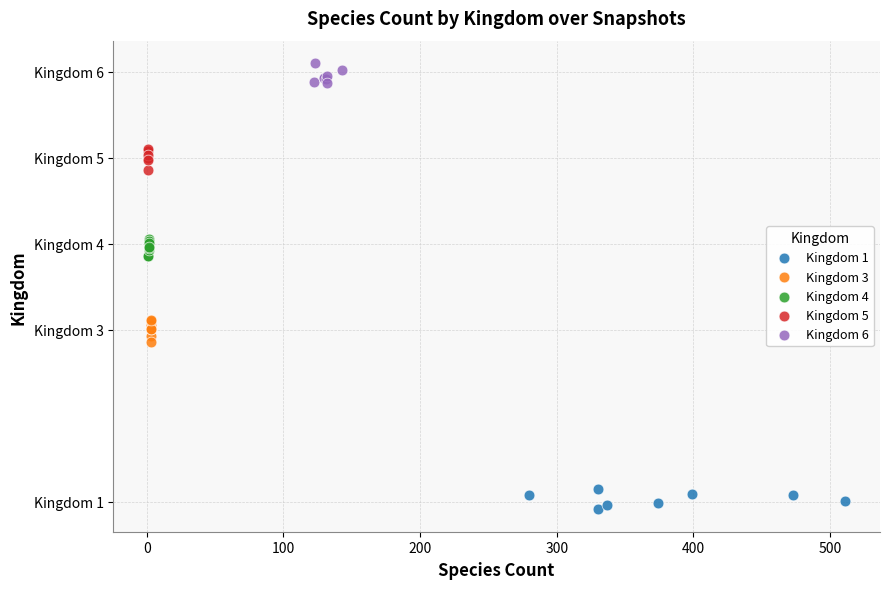

Which series contains the highest Y value?

Kingdom 6